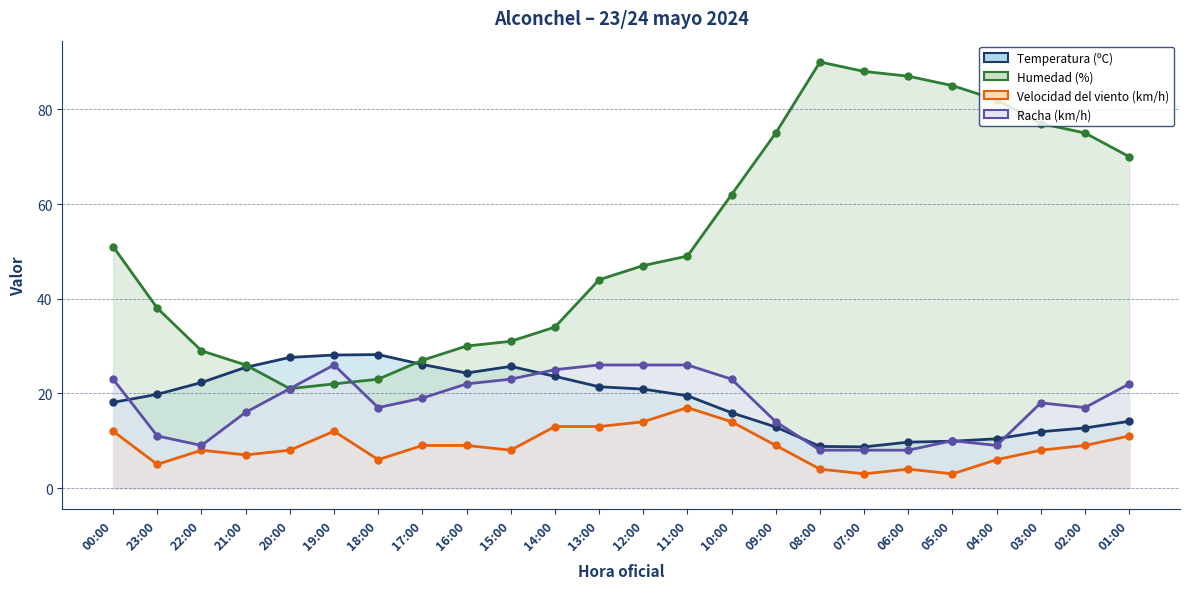

Between 20:00 and 01:00, which is larger?

20:00